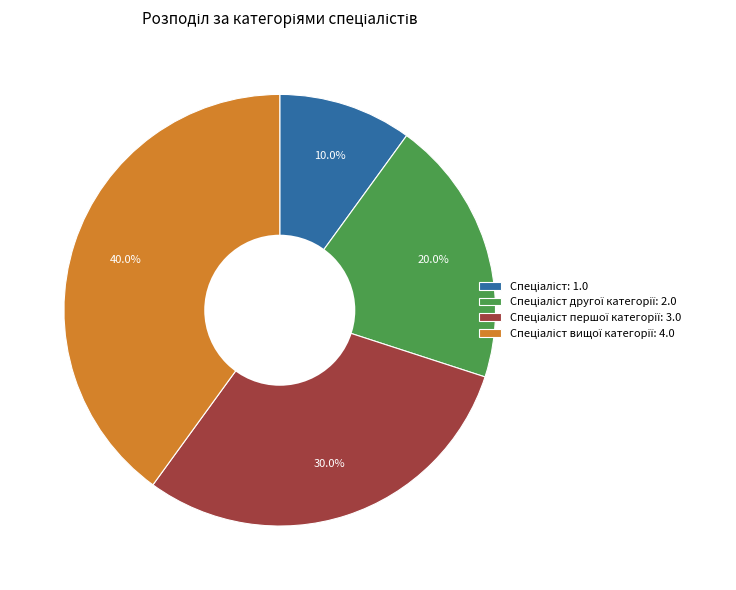

How many slices are in this pie chart?

4